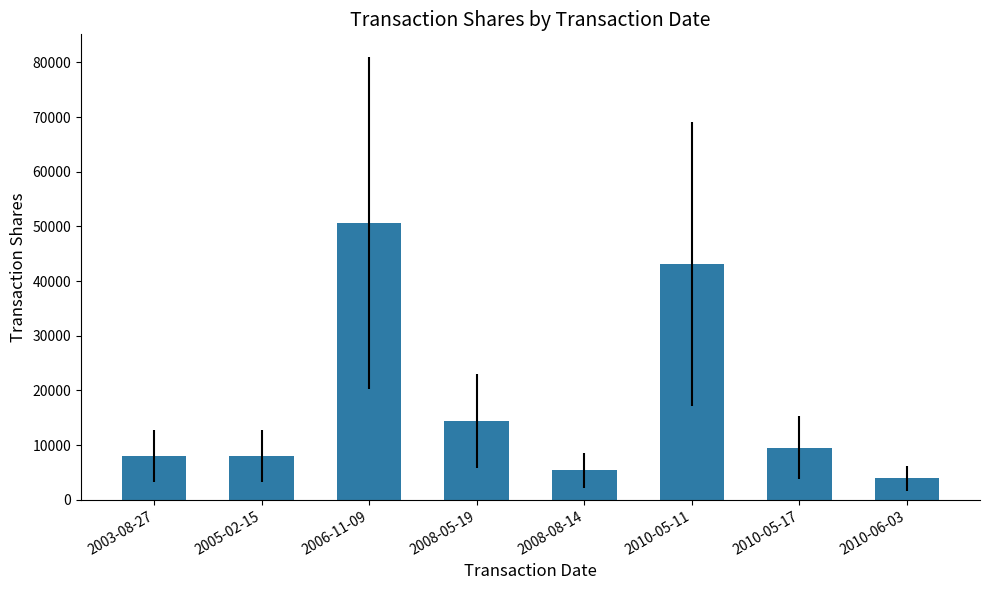

How many data points does each series have?

8